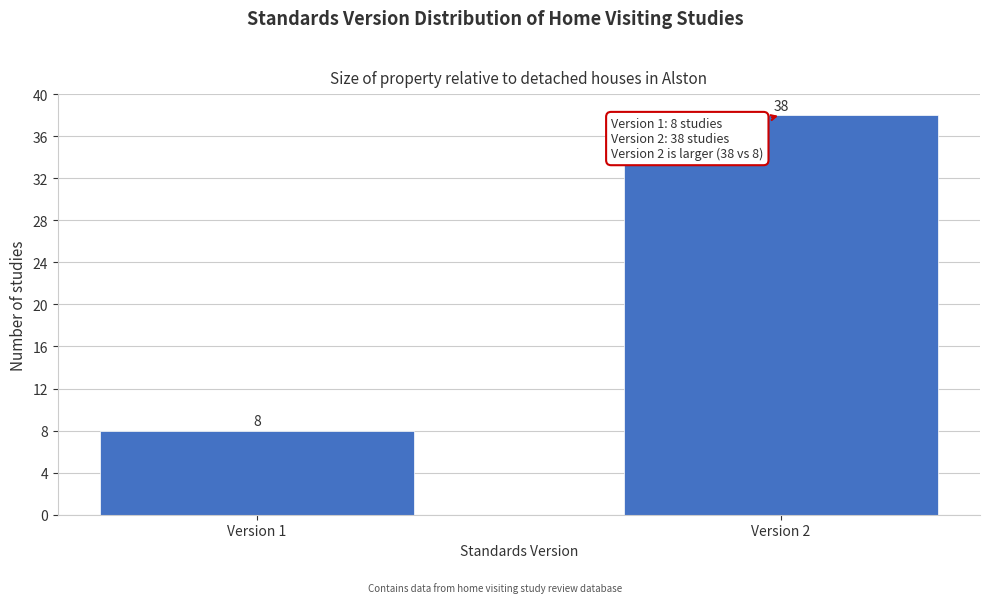

Reading right to left, transcribe all the data shown in this chart.

Version 2=38	Version 1=8